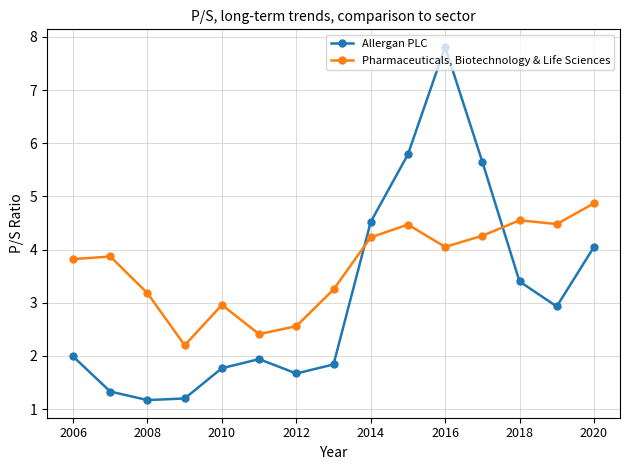

What is the average value of the Pharmaceuticals, Biotechnology & Life Sciences series?

3.7